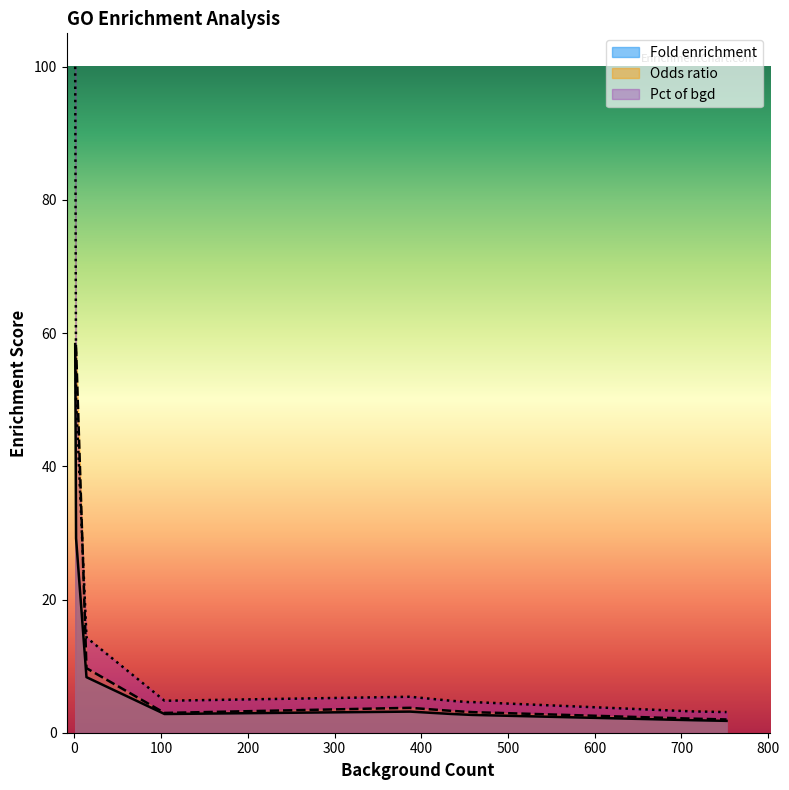

What is the maximum value shown in the chart?

100.0